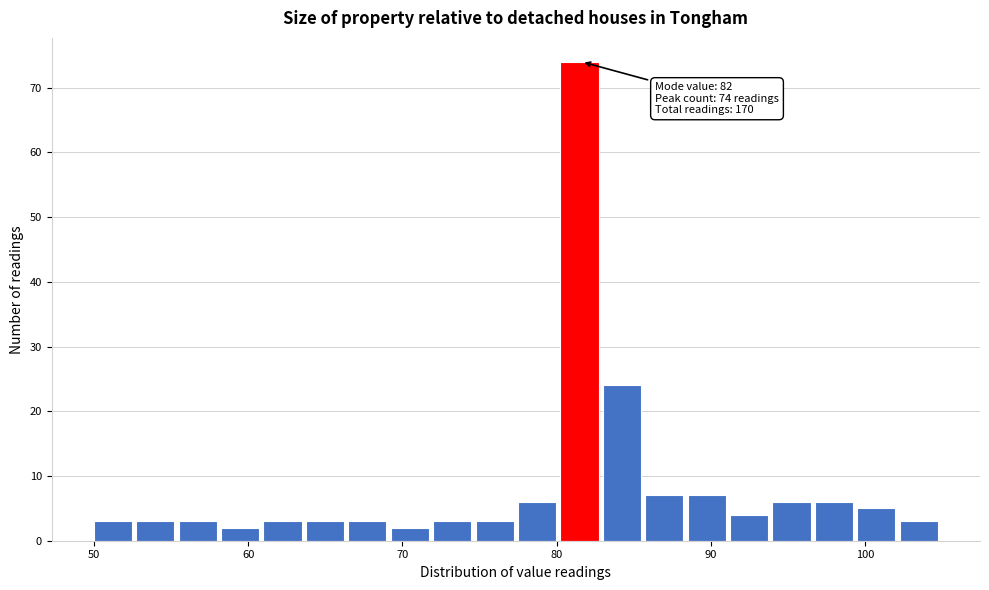

Read against the x-axis, roughly where is the centre of the tallest bar?

81